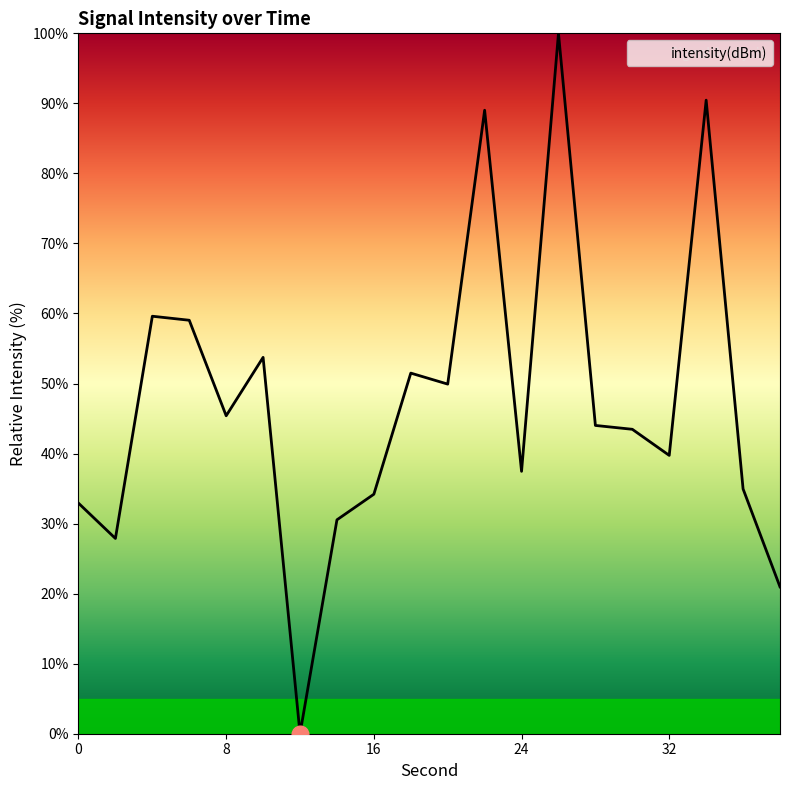

What is the difference between the maximum and minimum values?

100.0